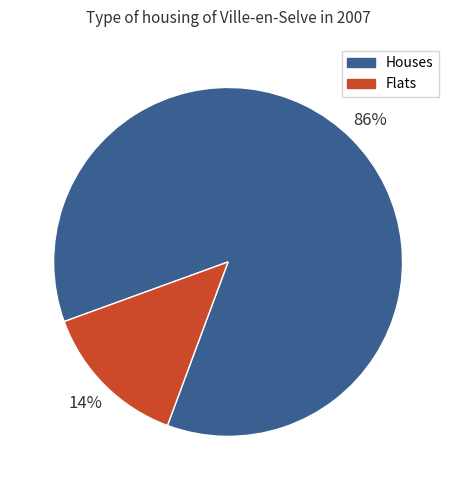

To the nearest percent, what is the average slice percentage?

50%